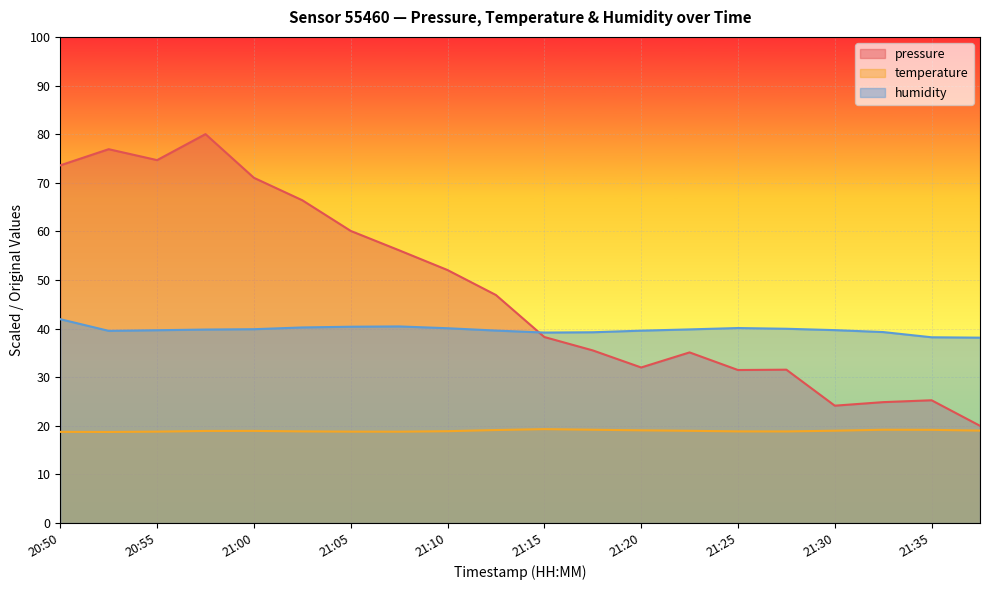

What is the difference between the second highest and second lowest values in the humidity series?

2.2